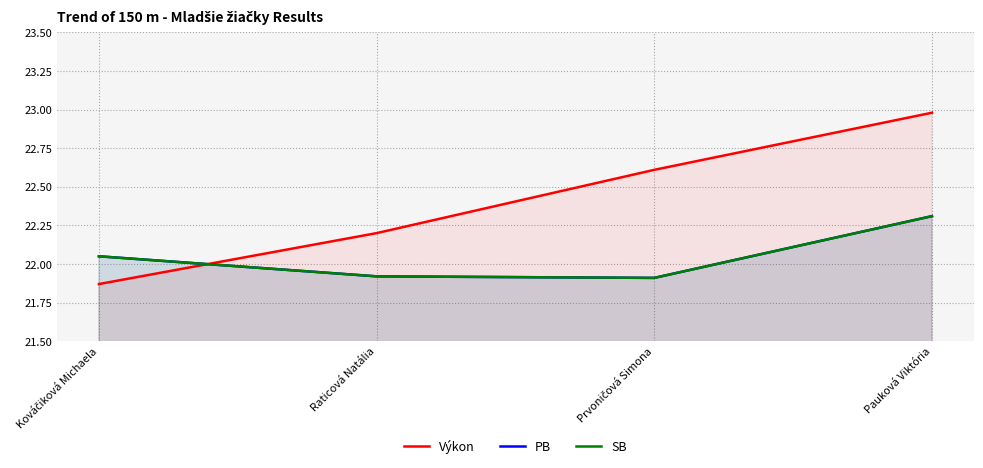

What are all the series names shown in the legend?

Výkon, PB, SB